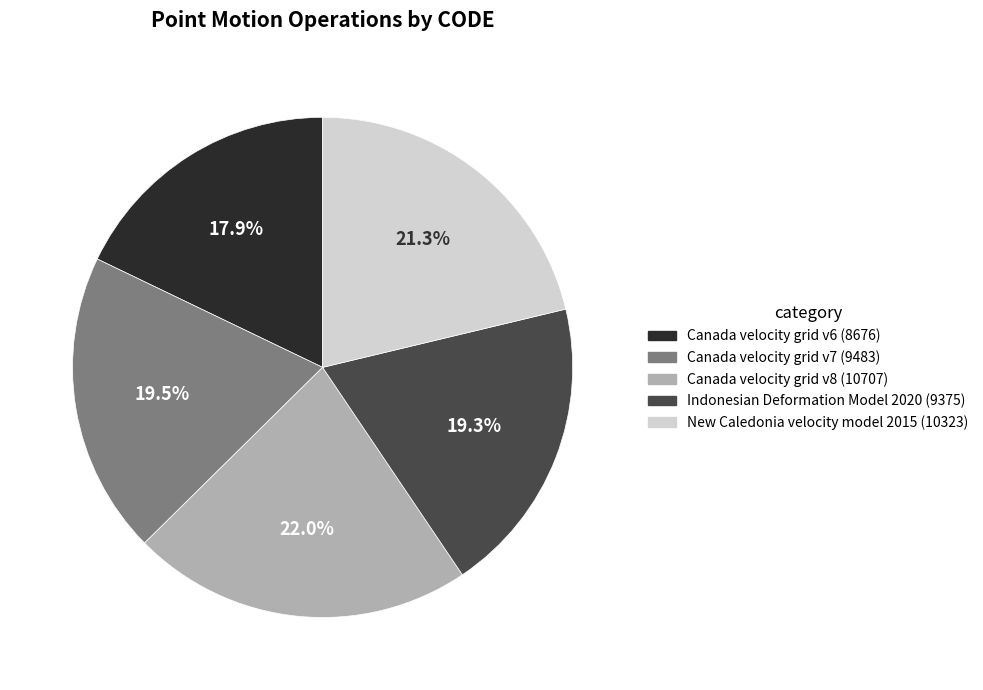

Is there a majority slice in this chart?

No